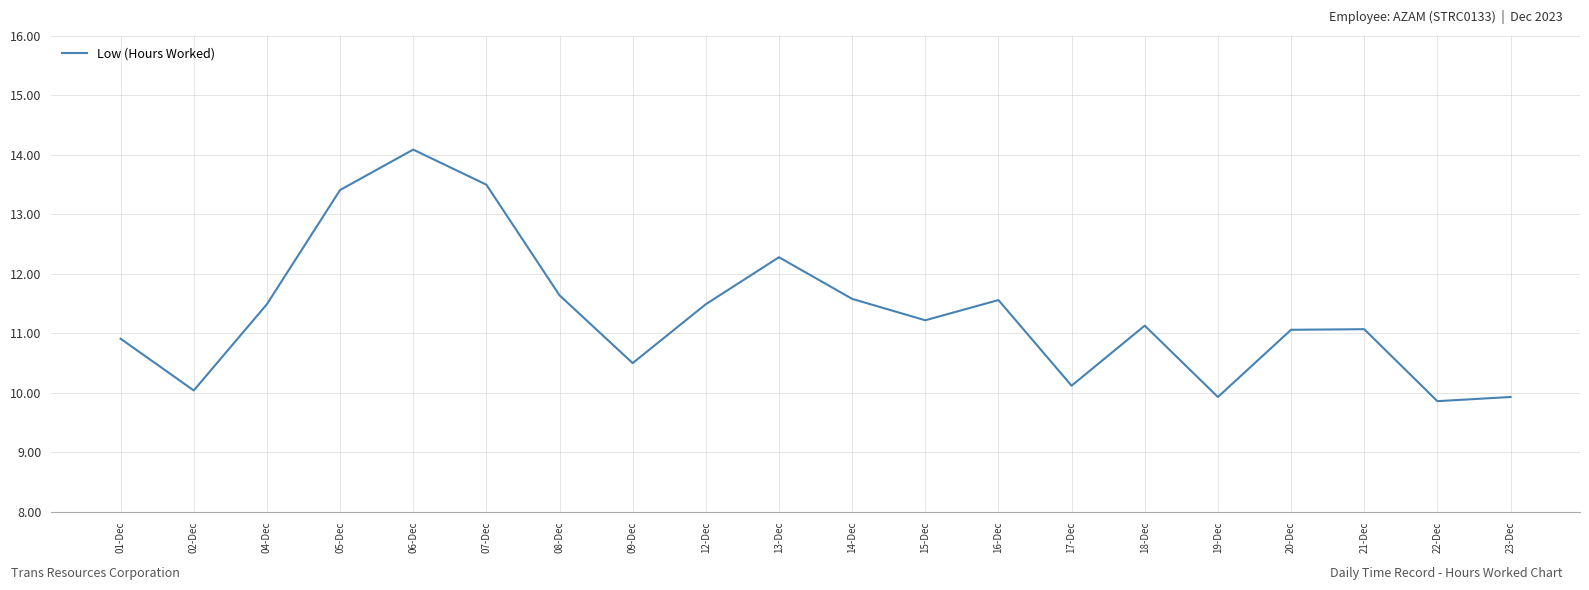

What position from the right is 16-Dec?

8